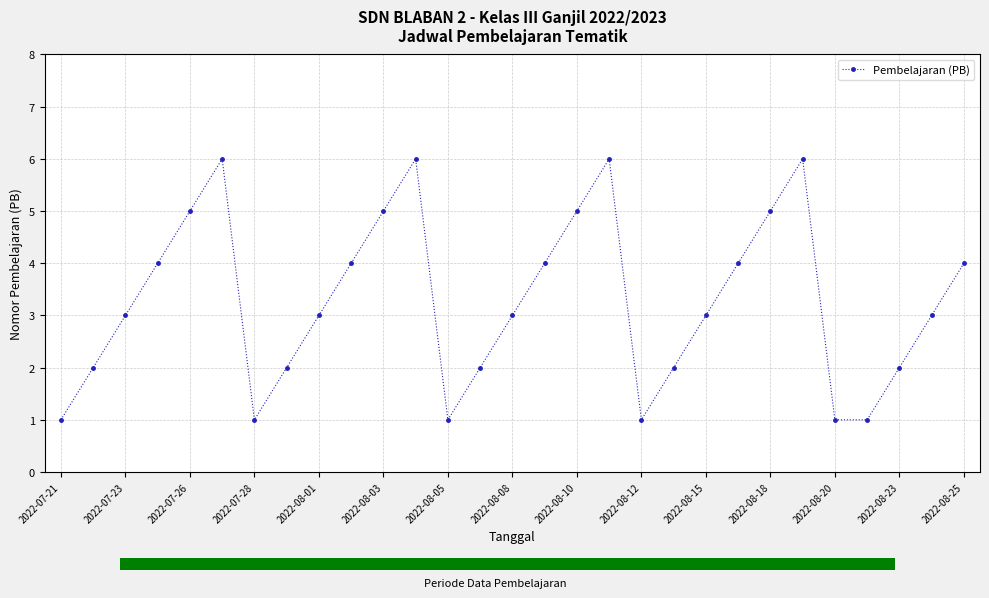

What is the greatest value displayed?

6